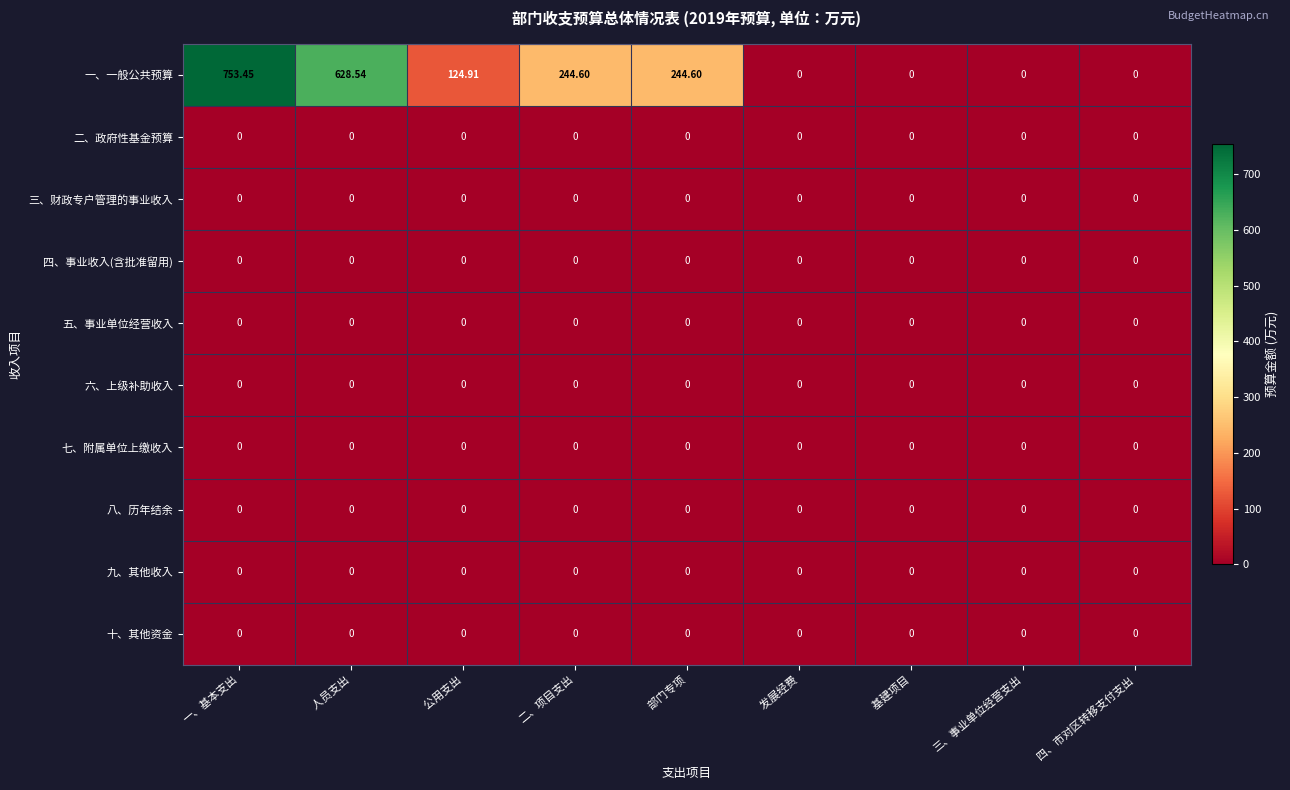

Where does the 一、一般公共预算 series first go above 124?

一、基本支出